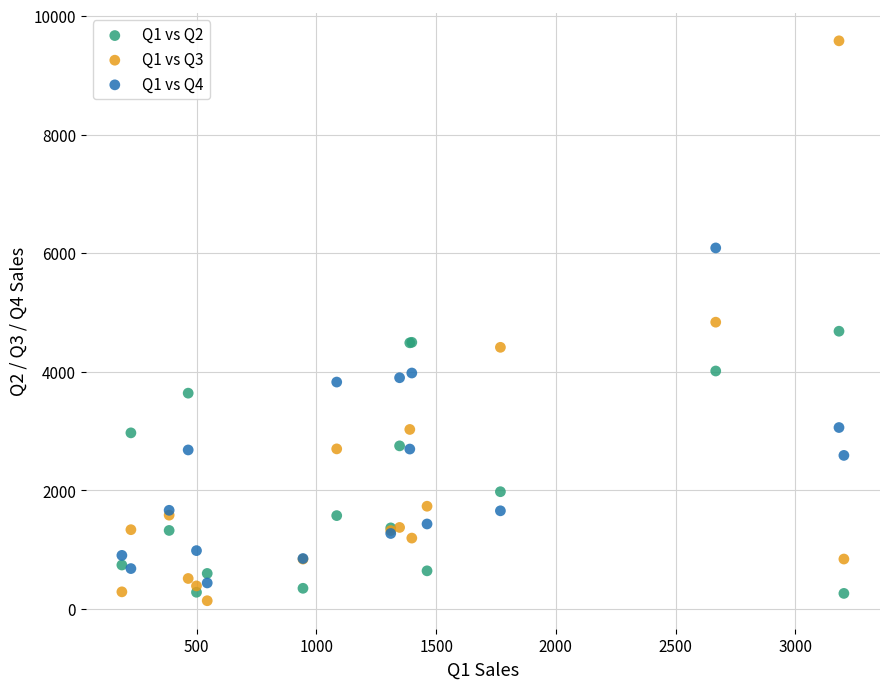

Which series has the largest Y range (max minus min)?

Q1 vs Q3